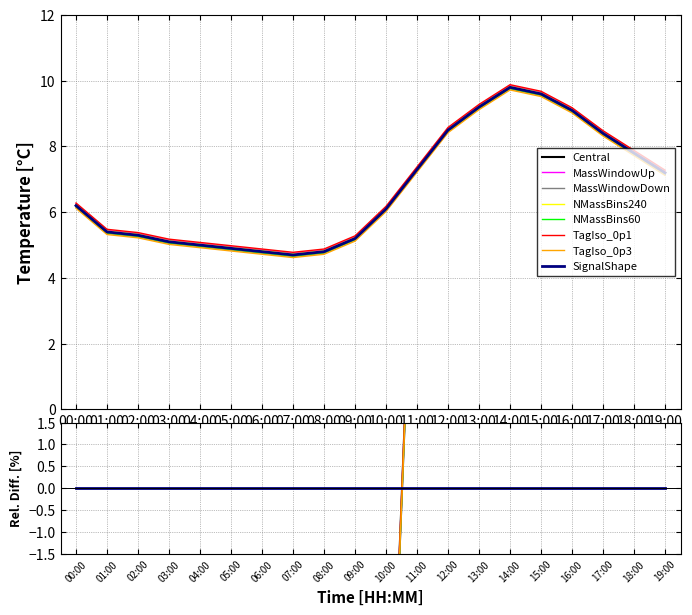

Which label corresponds to the smallest value in the chart?

07:00